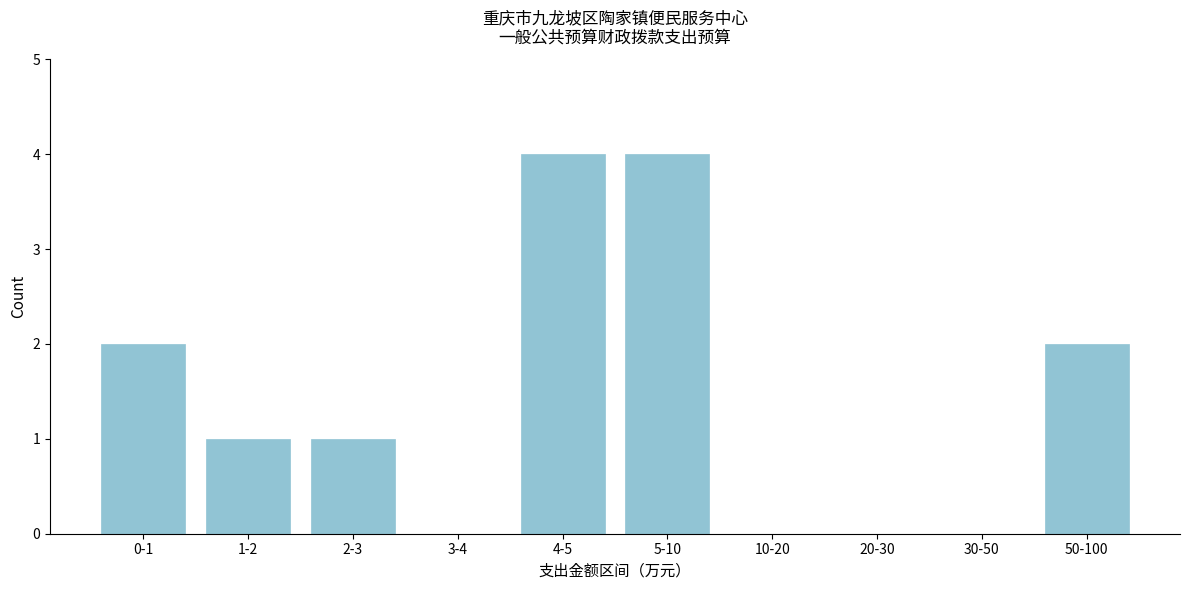

Reading left to right, transcribe all the data shown in this chart.

0-1=2	1-2=1	2-3=1	3-4=0	4-5=4	5-10=4	10-20=0	20-30=0	30-50=0	50-100=2